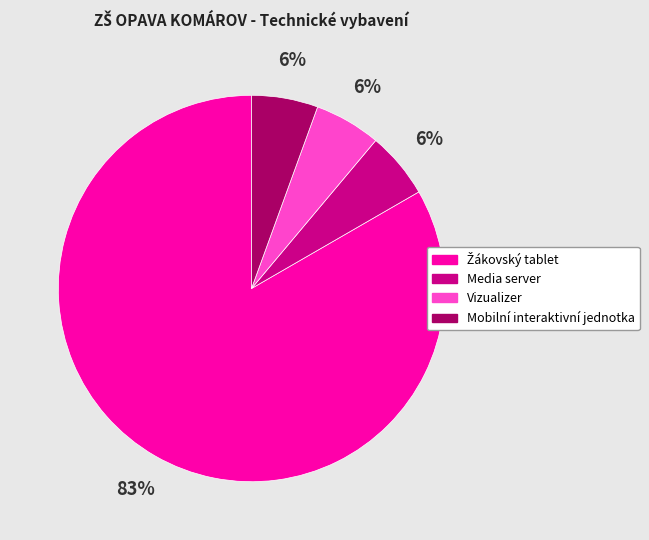

Is Media server the majority of the pie?

No